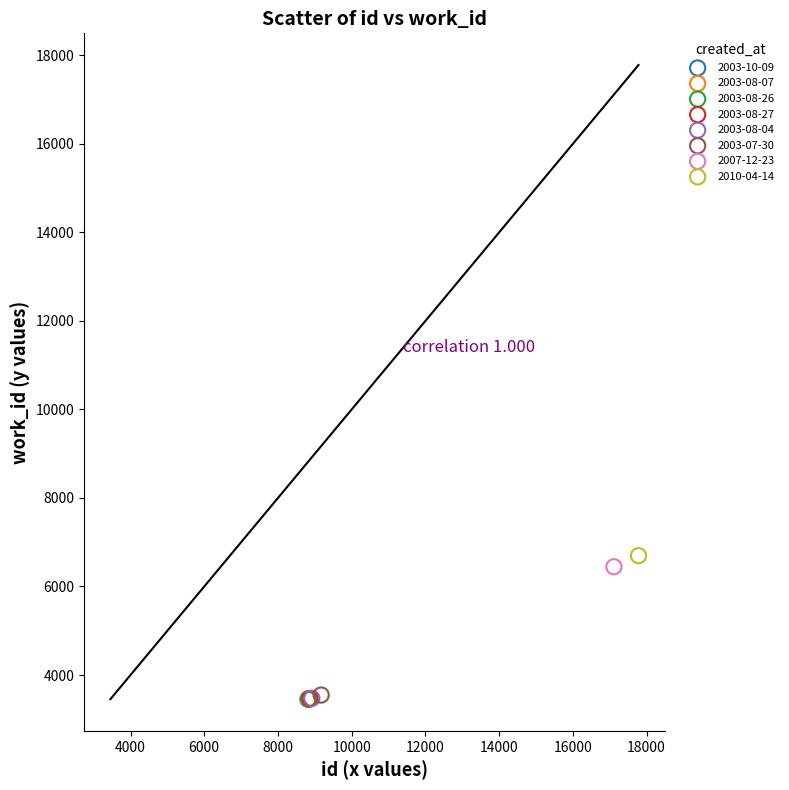

What are all the series names shown in the legend?

2003-10-09, 2003-08-07, 2003-08-26, 2003-08-27, 2003-08-04, 2003-07-30, 2007-12-23, 2010-04-14